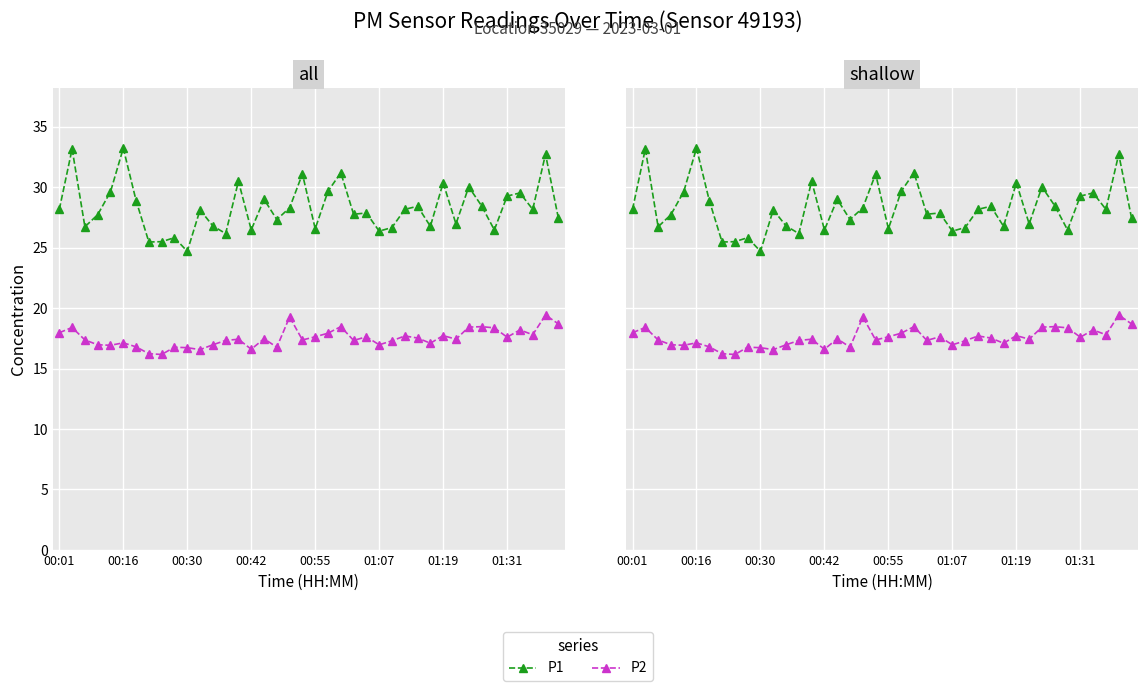

Rank the series by their maximum value, from highest to lowest.

P1, P2